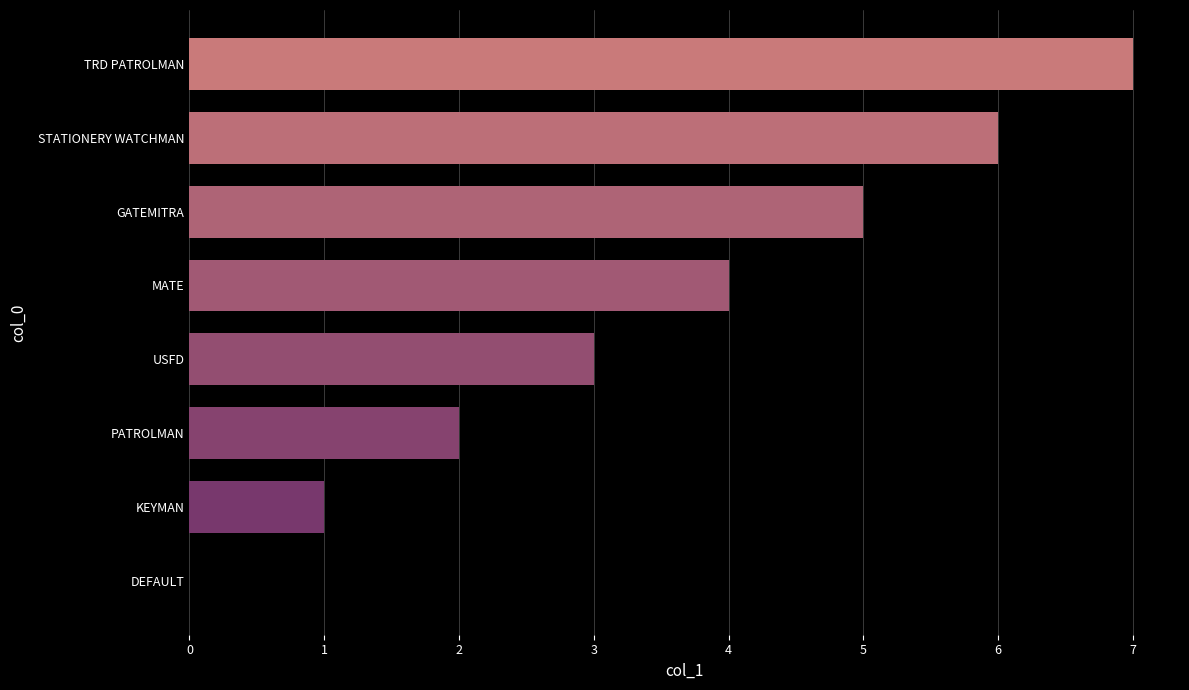

Is it true that the value at MATE is 3?

False